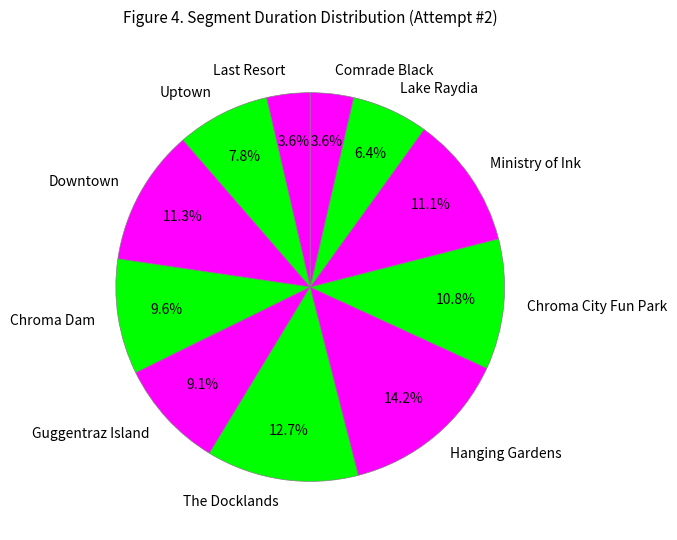

Which category has the biggest portion of the pie?

Hanging Gardens